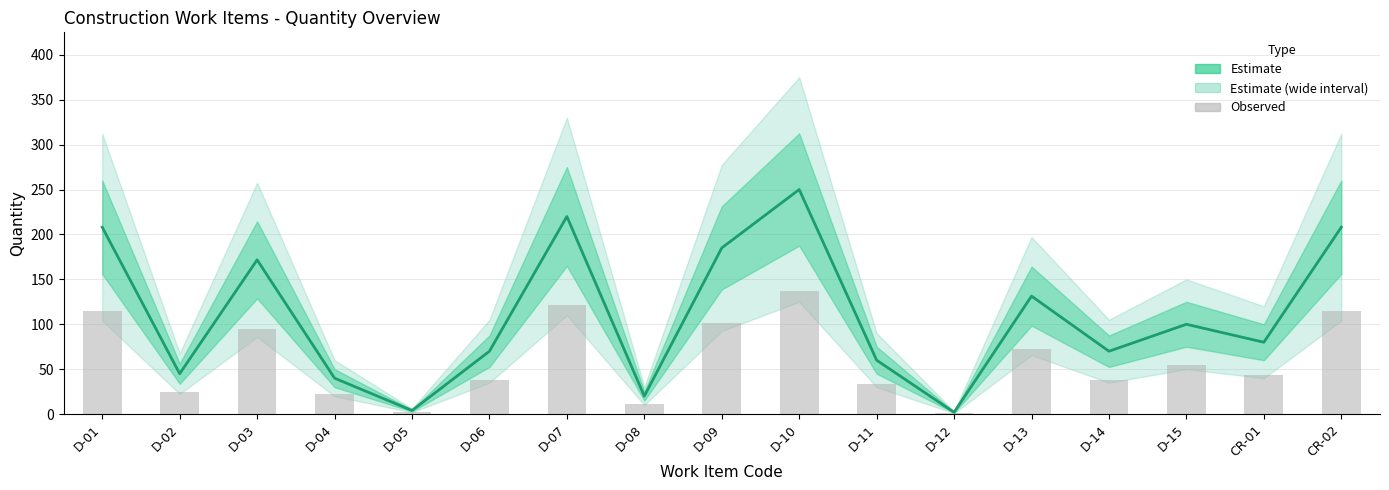

Is the value of Estimate at D-14 greater than the value of Observed at D-11?

Yes